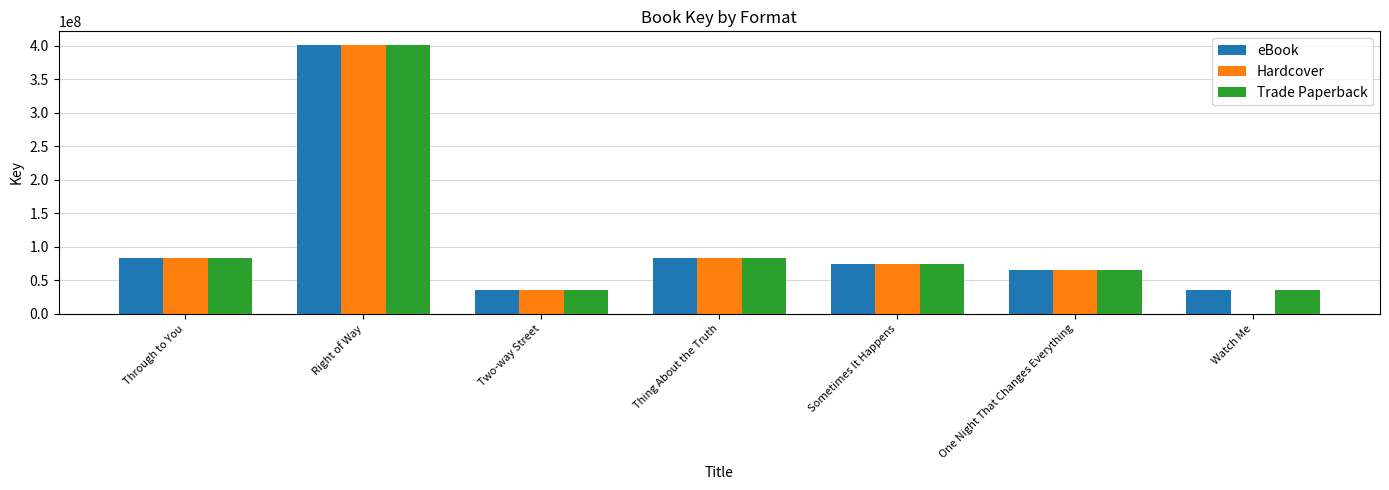

The value of Trade Paperback at One Night That Changes Everything is 65175803. True or false?

True